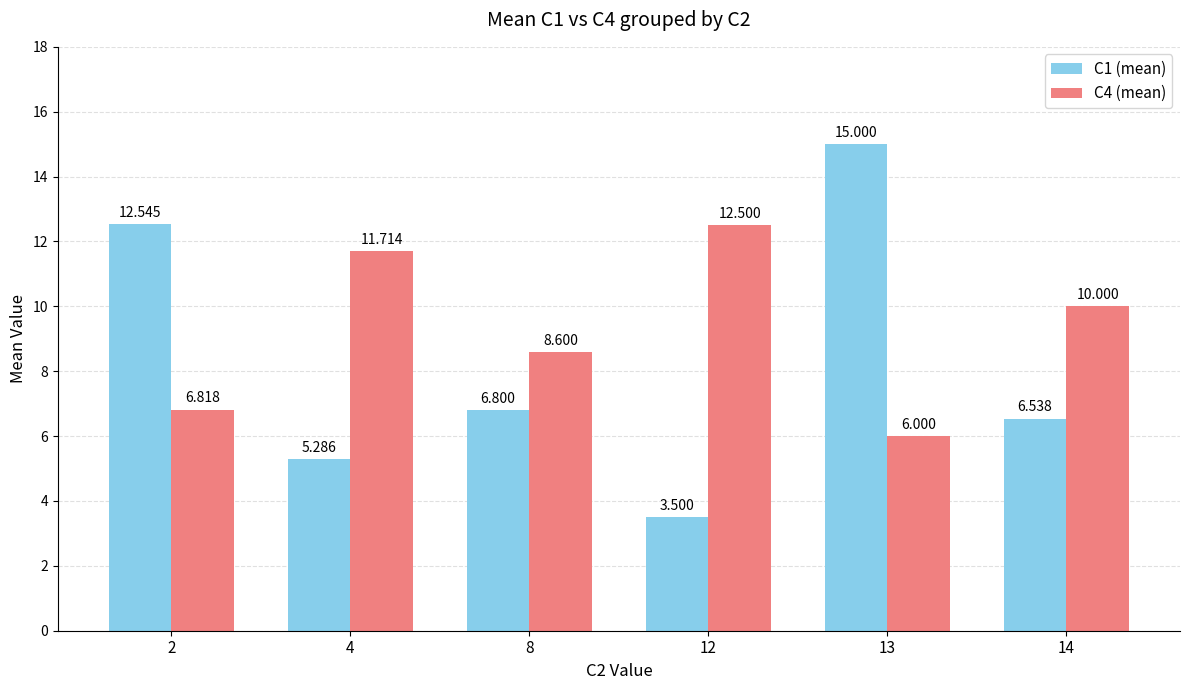

What is the minimum value shown in the chart?

3.5